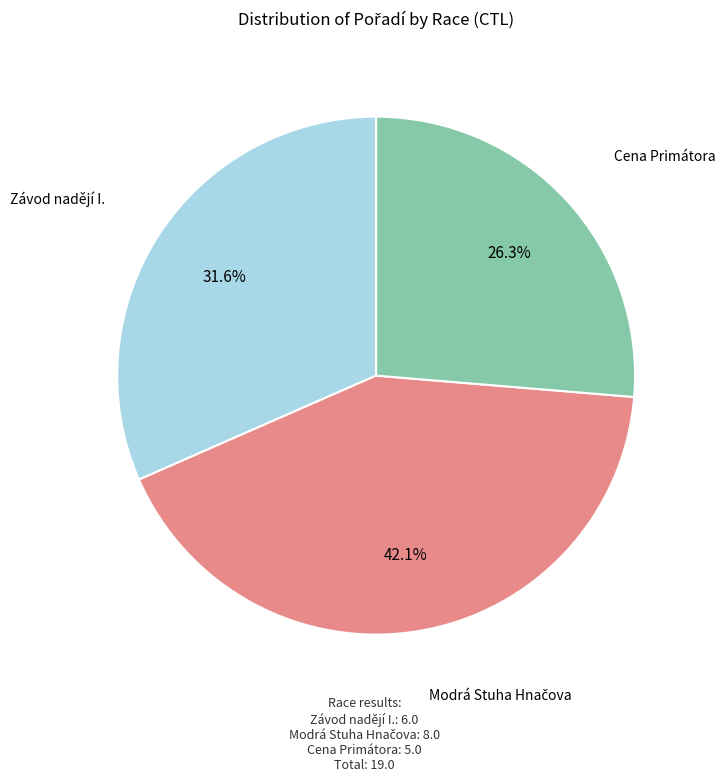

Is there any slice that represents more than half of the pie?

No